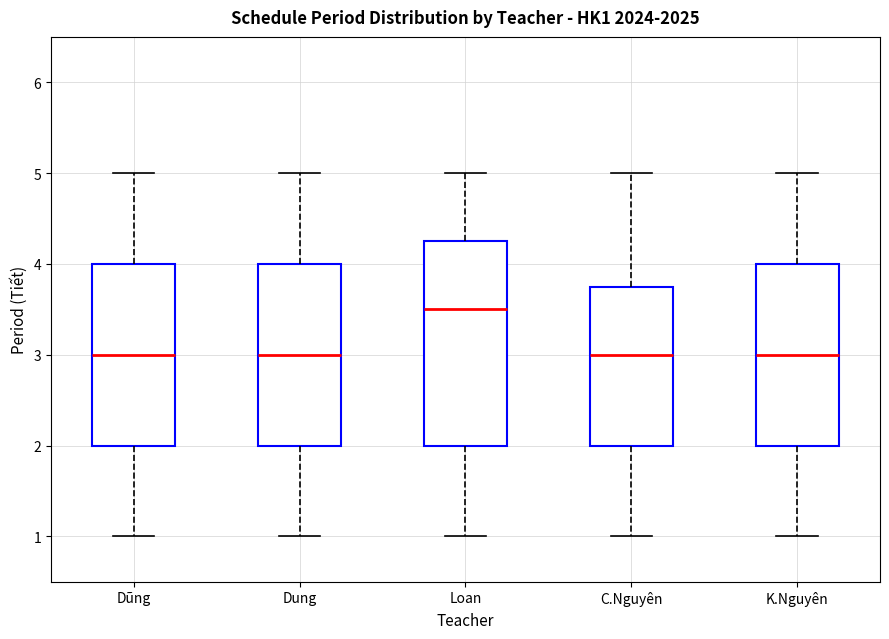

Reading left to right, read every box against the y-axis: the position of its median line, the range the box covers, and the ends of its whiskers. The values are not printed on the chart, so give them approximately, as read against the axis.

Dũng: median 3.0, box 2.0 to 4.0, whiskers 1.0 to 5.0
Dung: median 3.0, box 2.0 to 4.0, whiskers 1.0 to 5.0
Loan: median 3.5, box 2.0 to 4.3, whiskers 1.0 to 5.0
C.Nguyên: median 3.0, box 2.0 to 3.8, whiskers 1.0 to 5.0
K.Nguyên: median 3.0, box 2.0 to 4.0, whiskers 1.0 to 5.0